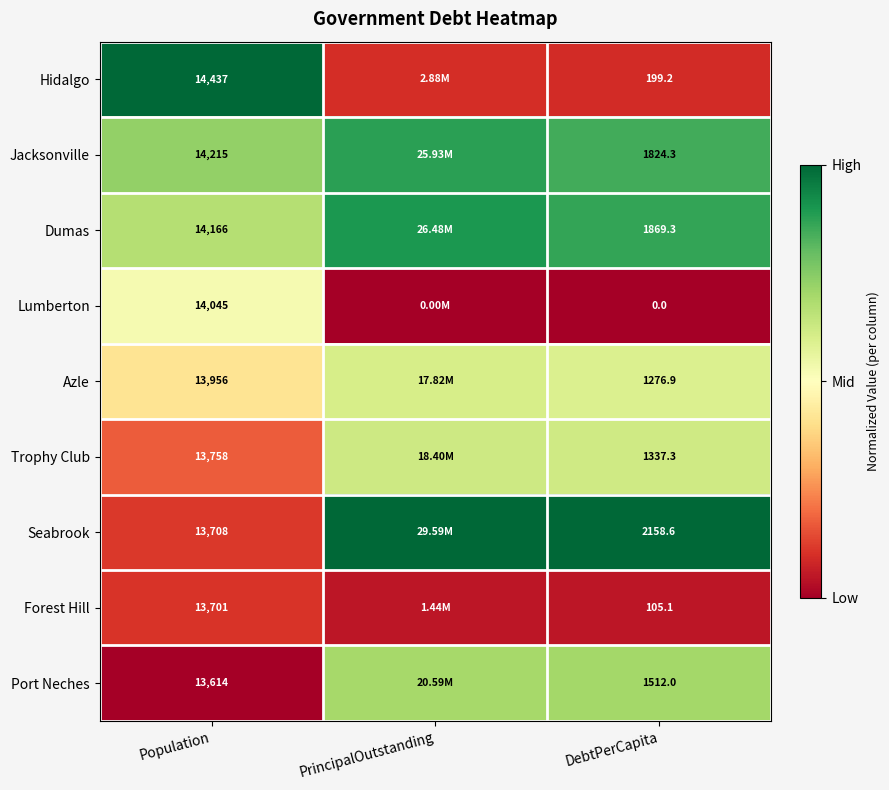

At how many categories does at least one series exceed 0?

3